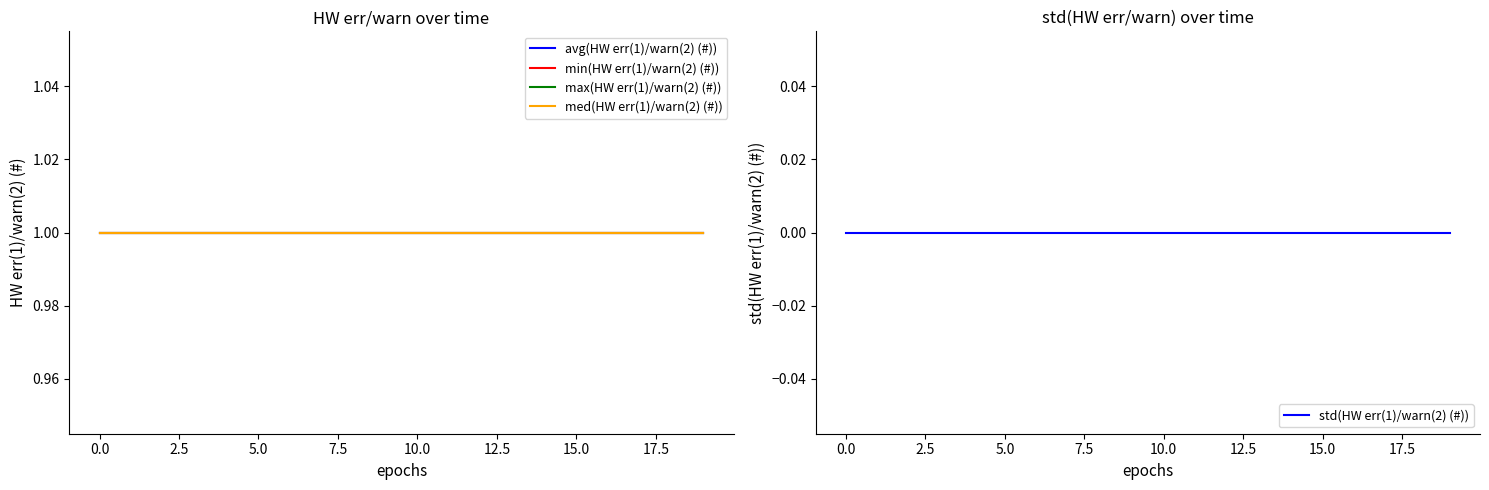

Is it true that avg(HW err(1)/warn(2) (#)) equals 1 at 2.5?

False